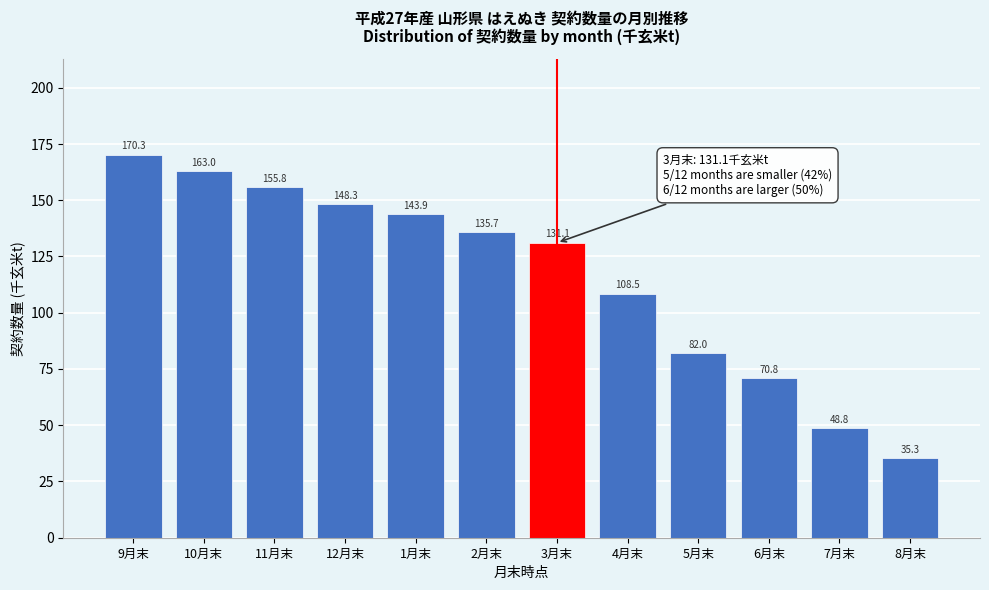

Reading right to left, transcribe all the data shown in this chart.

35.3	48.8	70.8	82.0	108.5	131.1	135.7	143.9	148.3	155.8	163.0	170.3